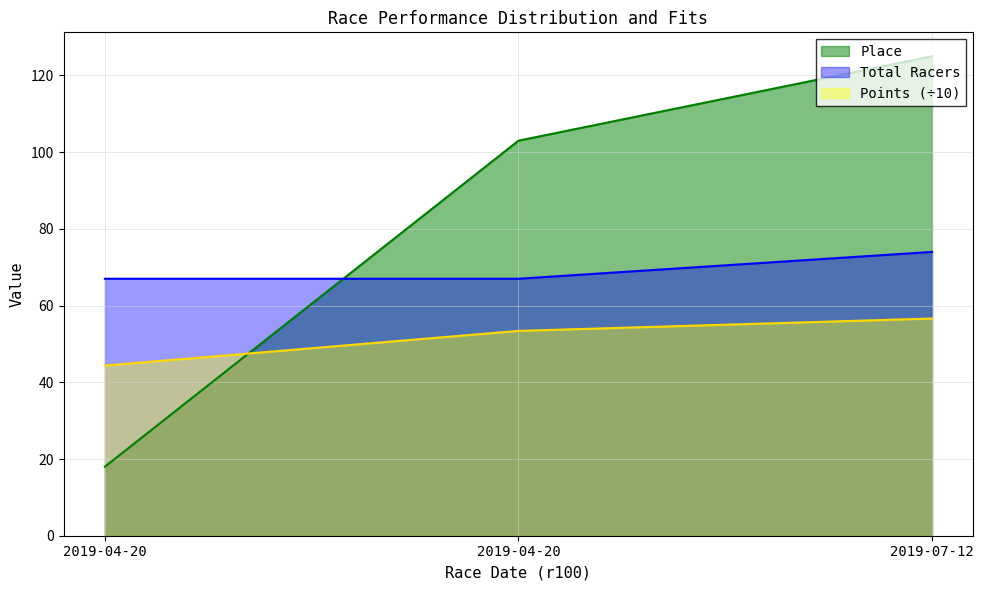

True or false: Total Racers has a value of 130.6 at 2019-07-12.

False